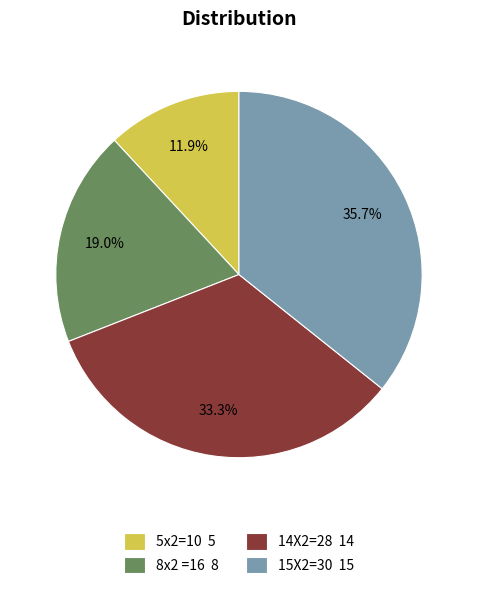

What is the smallest slice in the pie chart?

5x2=10